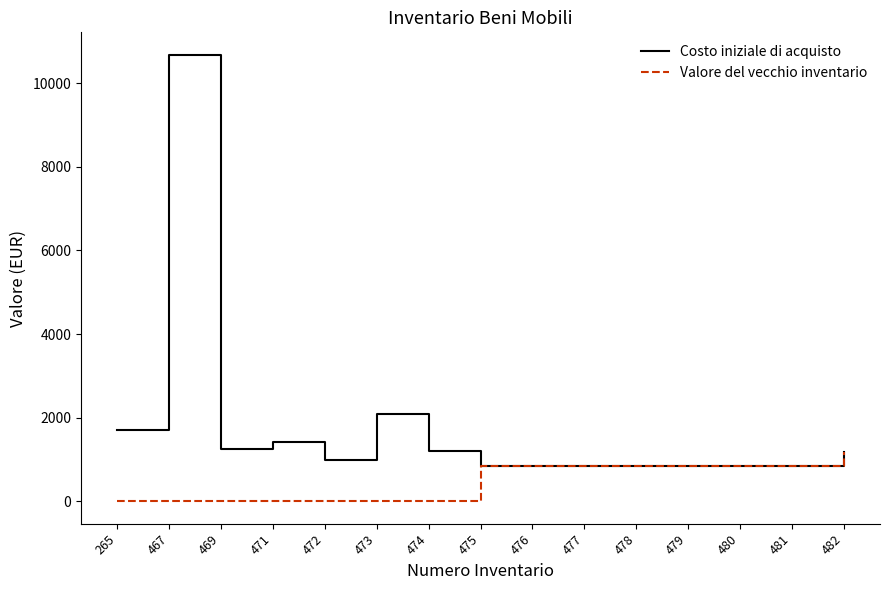

Which series has the largest total across all categories?

Costo iniziale di acquisto